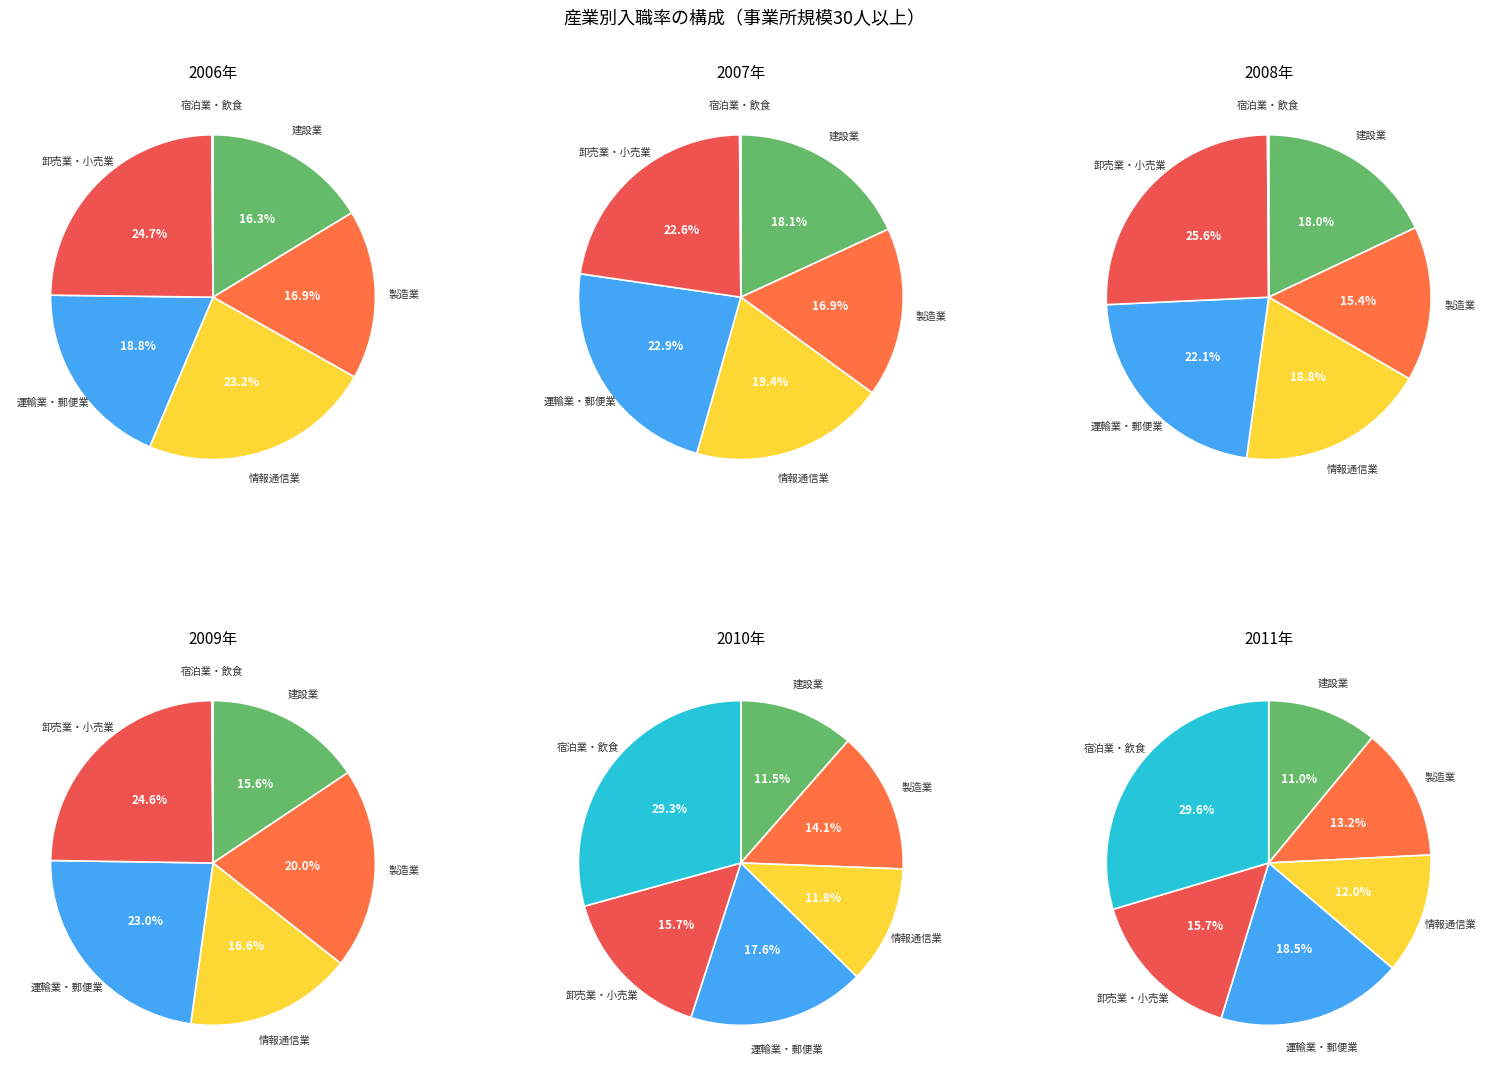

Is 2010 the majority of the pie?

No